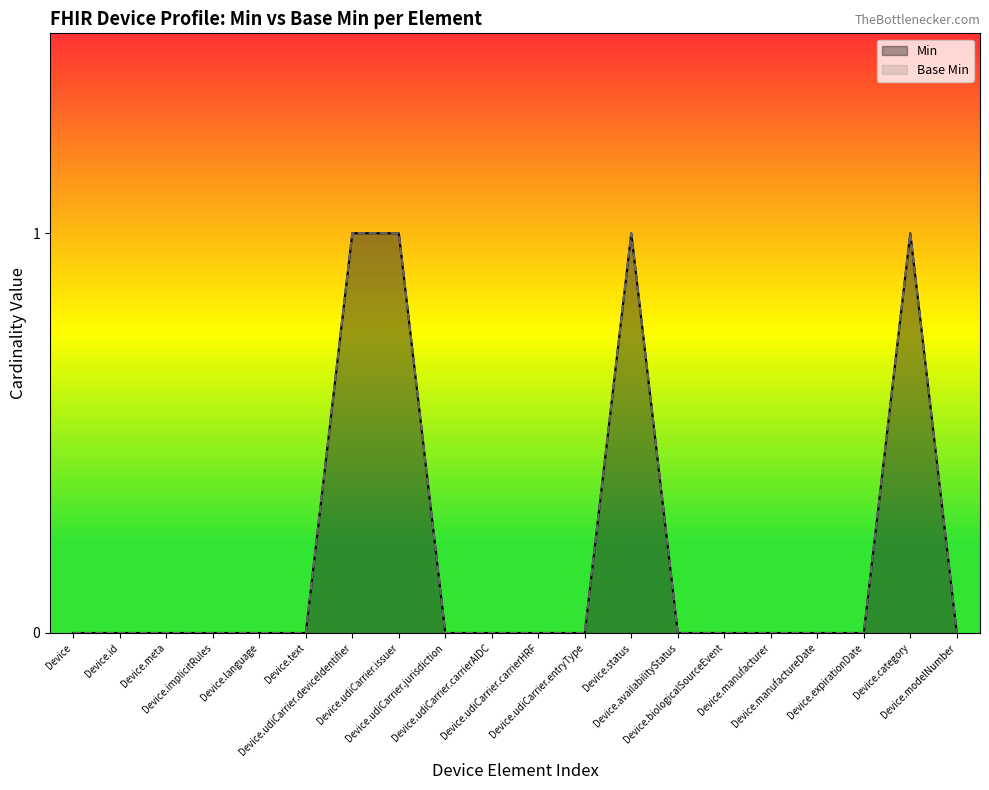

Reading left to right, list all the values displayed in this chart.

Min: 0	0	0	0	0	0	1	1	0	0	0	0	1	0	0	0	0	0	1	0
Base Min: 0	0	0	0	0	0	1	1	0	0	0	0	1	0	0	0	0	0	1	0